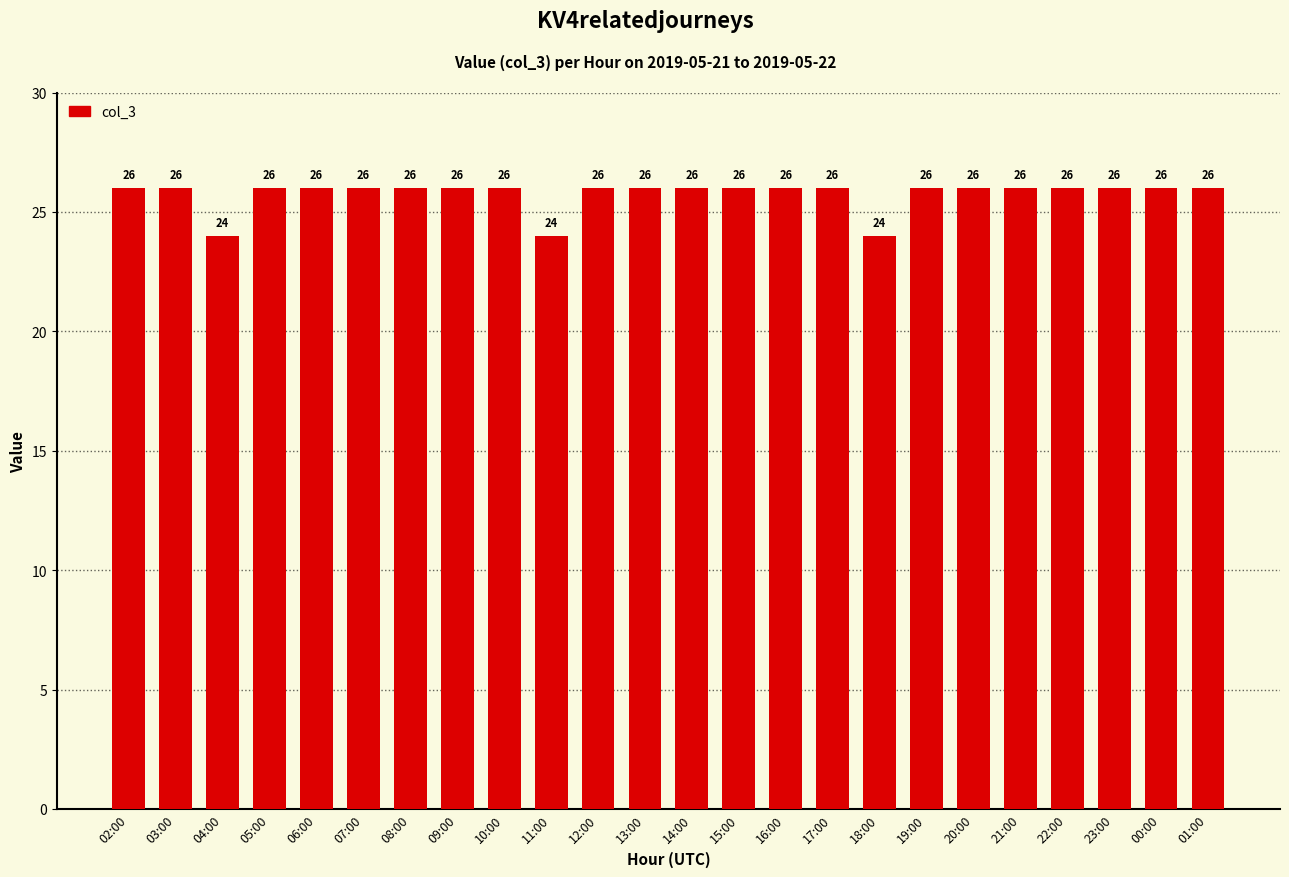

What is the label of the 21st bar from the right?

05:00